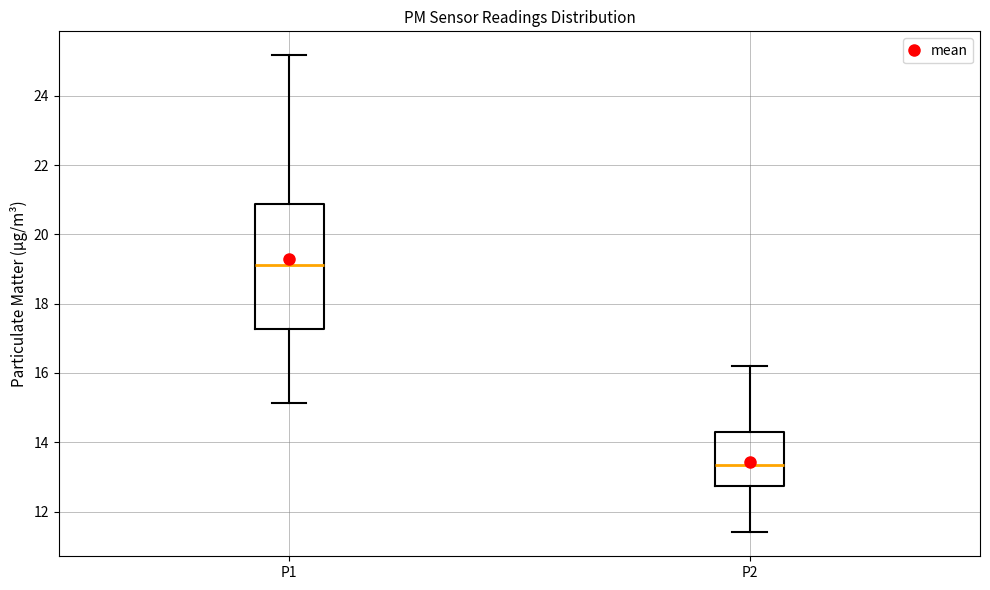

Which box's median line is the lowest?

P2